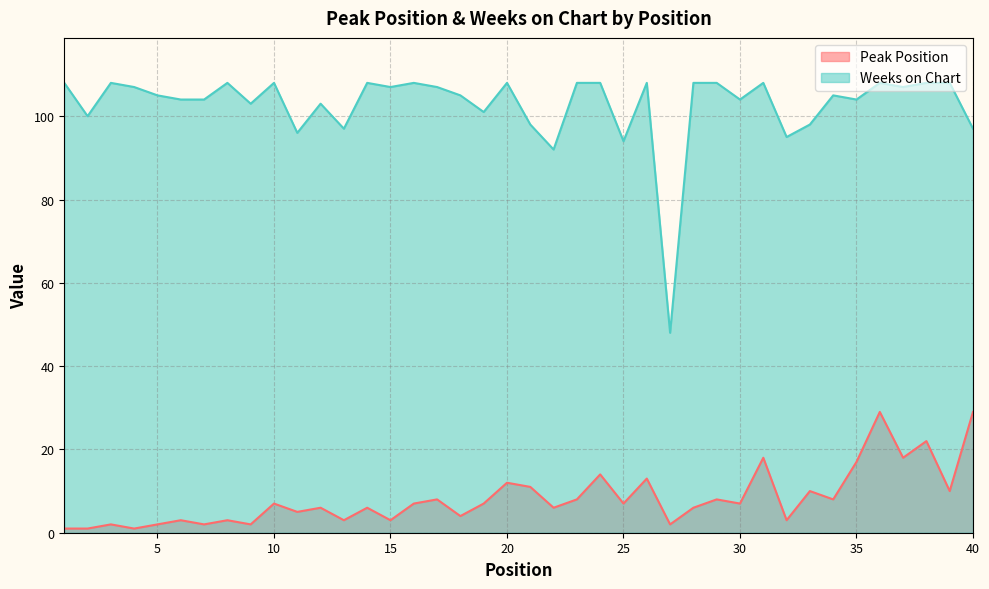

True or false: Weeks on Chart and Peak Position cross at least once.

False